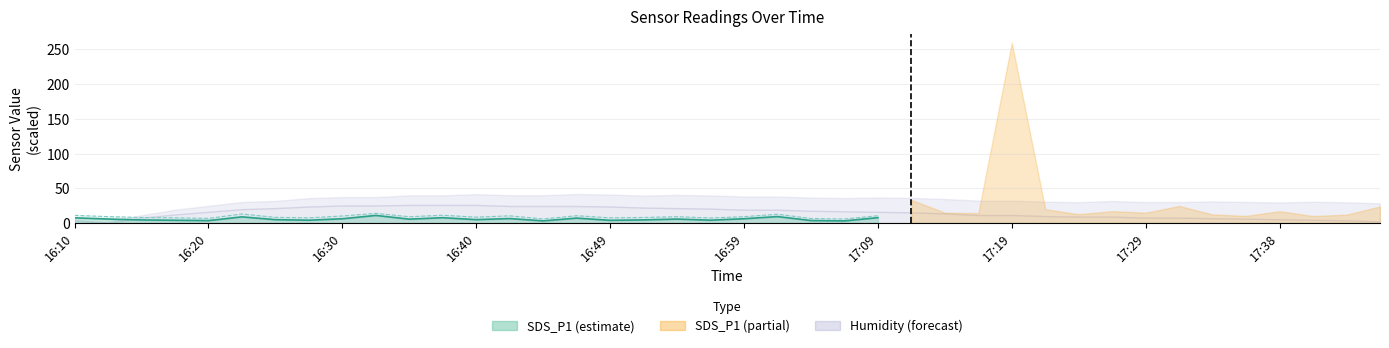

What position from the right is 23?

2